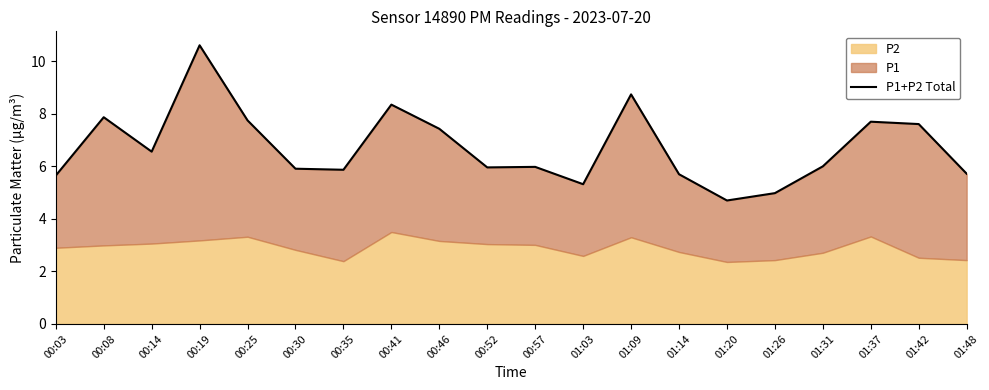

What is the label of the 9th point from the right?

01:03